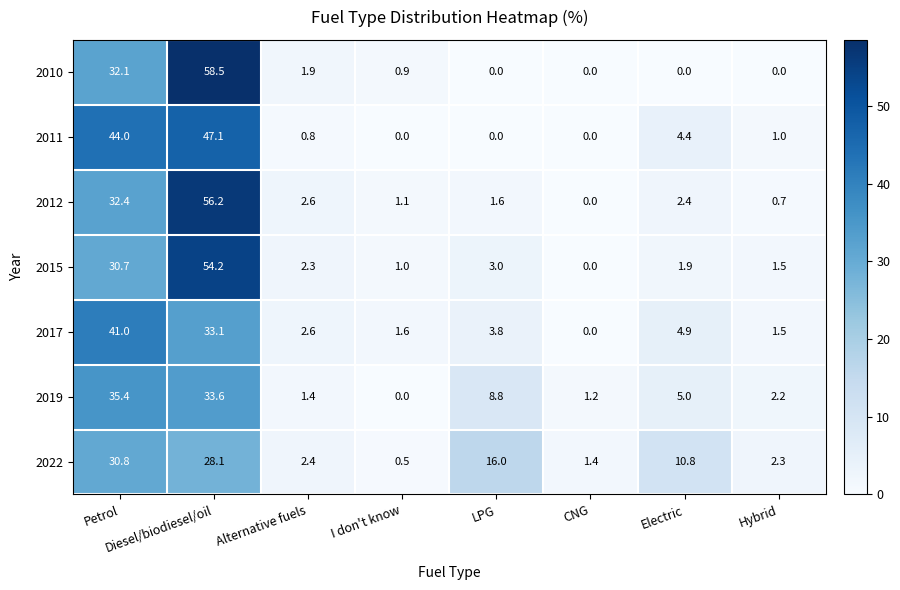

True or false: 2019 has a value of 1.8 at Alternative fuels.

False